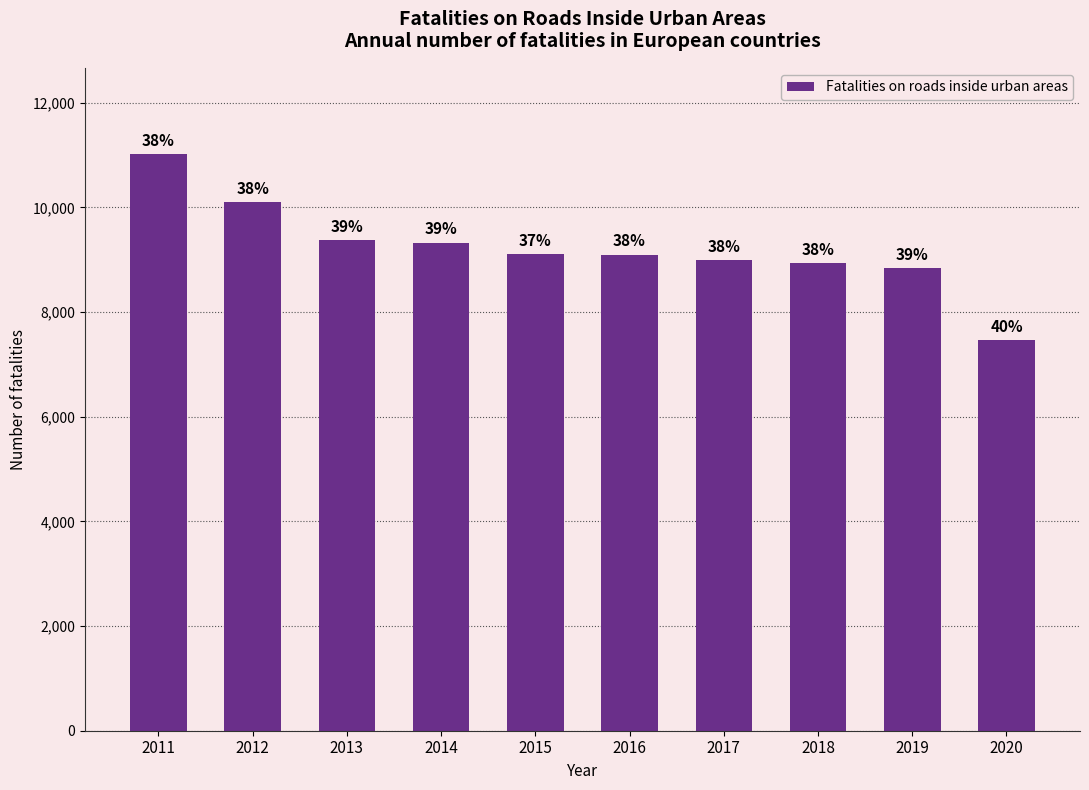

Reading left to right, transcribe all the data shown in this chart.

2011=11016	2012=10109	2013=9373	2014=9327	2015=9104	2016=9101	2017=8991	2018=8943	2019=8842	2020=7461